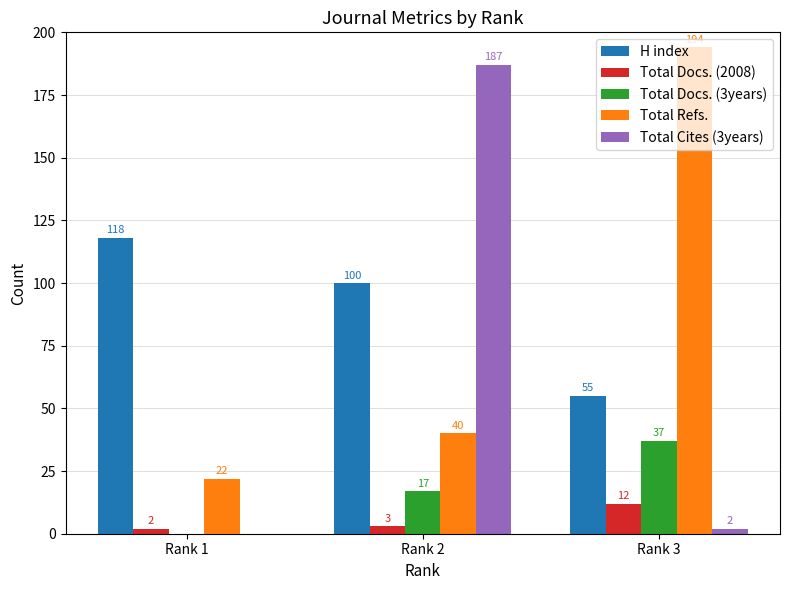

Reading left to right, what are all the values shown in this chart?

H index: 118	100	55
Total Docs. (2008): 2	3	12
Total Docs. (3years): 0	17	37
Total Refs.: 22	40	194
Total Cites (3years): 0	187	2